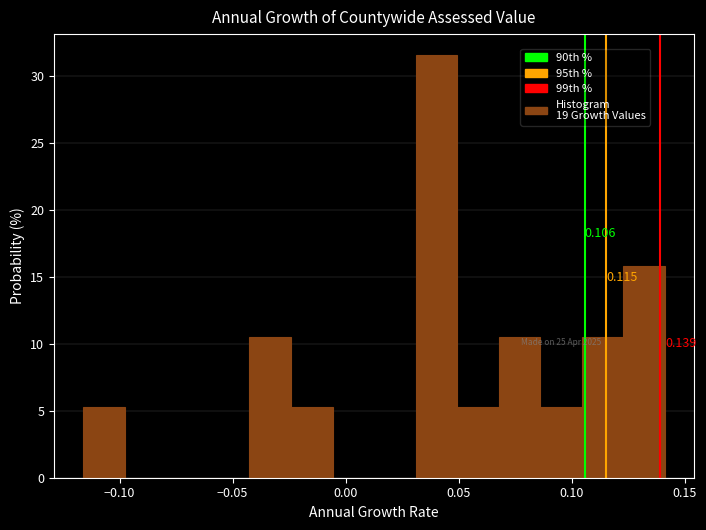

Read against the x-axis, roughly where is the centre of the tallest bar?

0.040